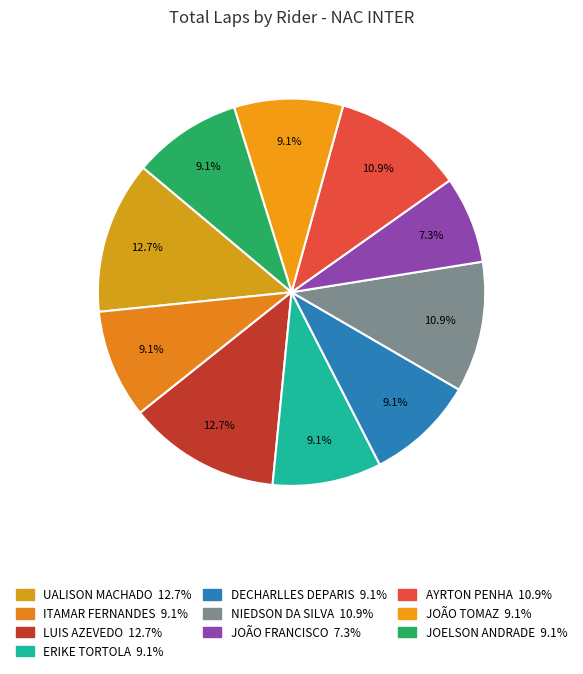

To the nearest percent, what percentage of the pie is JOELSON ANDRADE?

9%